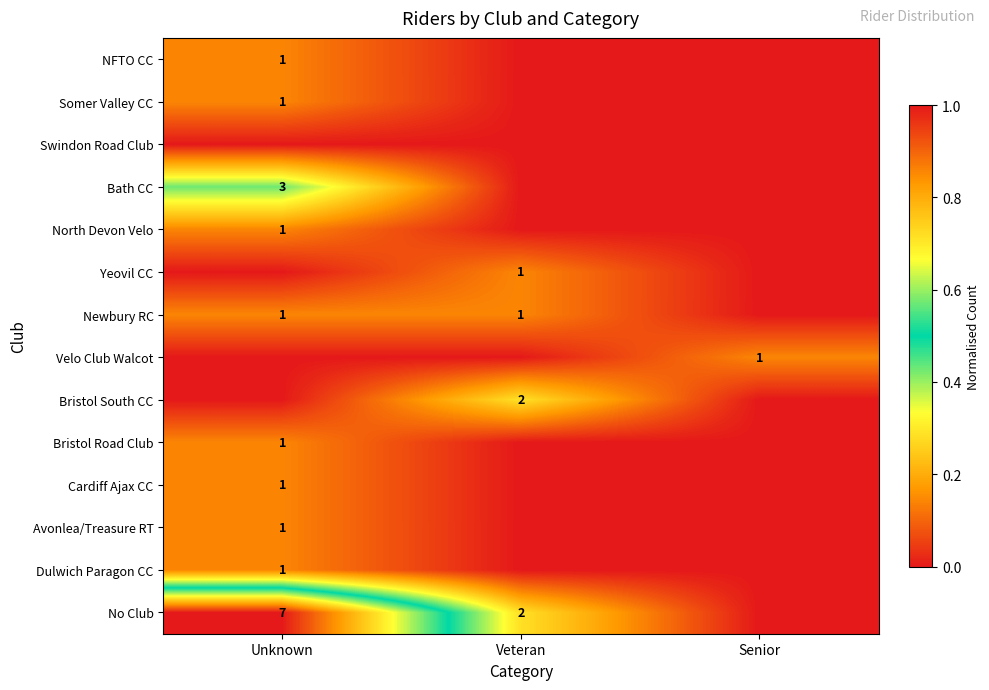

Is it true that Avonlea/Treasure RT equals 2 at Unknown?

False